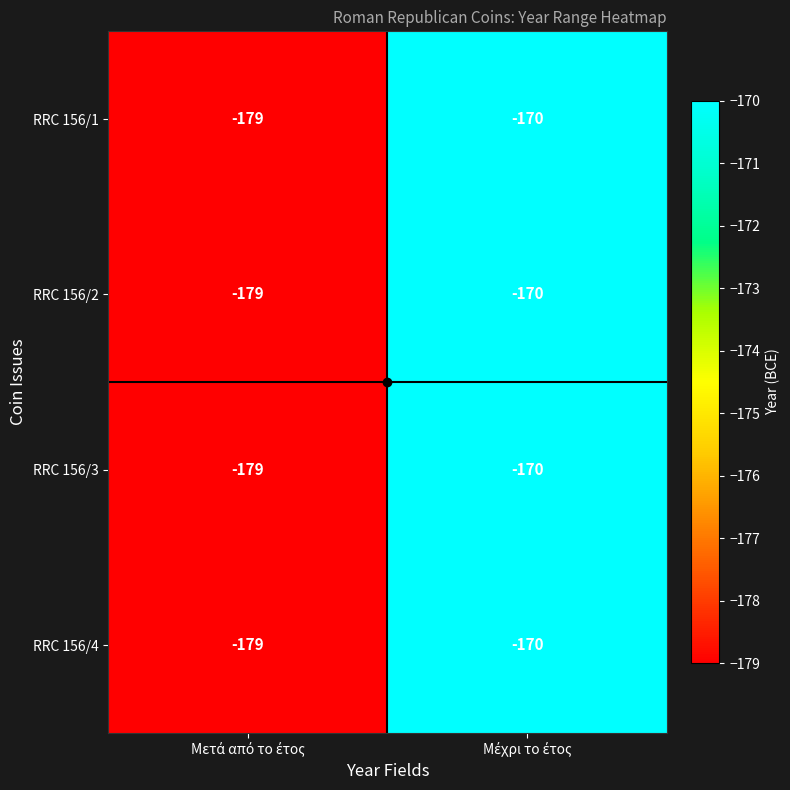

Count the number of categories in the chart.

2